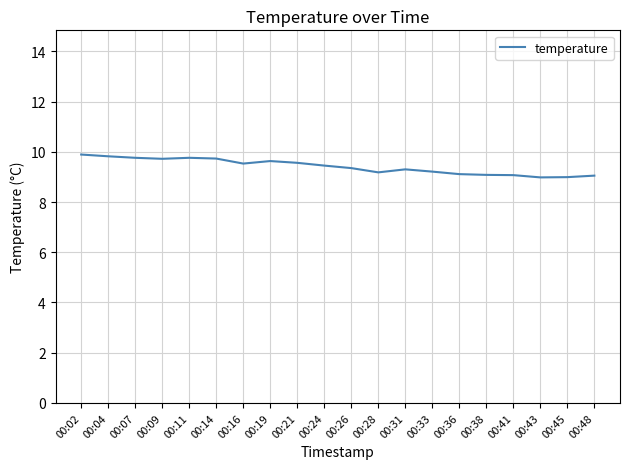

Approximately how many times larger is the value at 00:21 compared to 00:19?

1.0